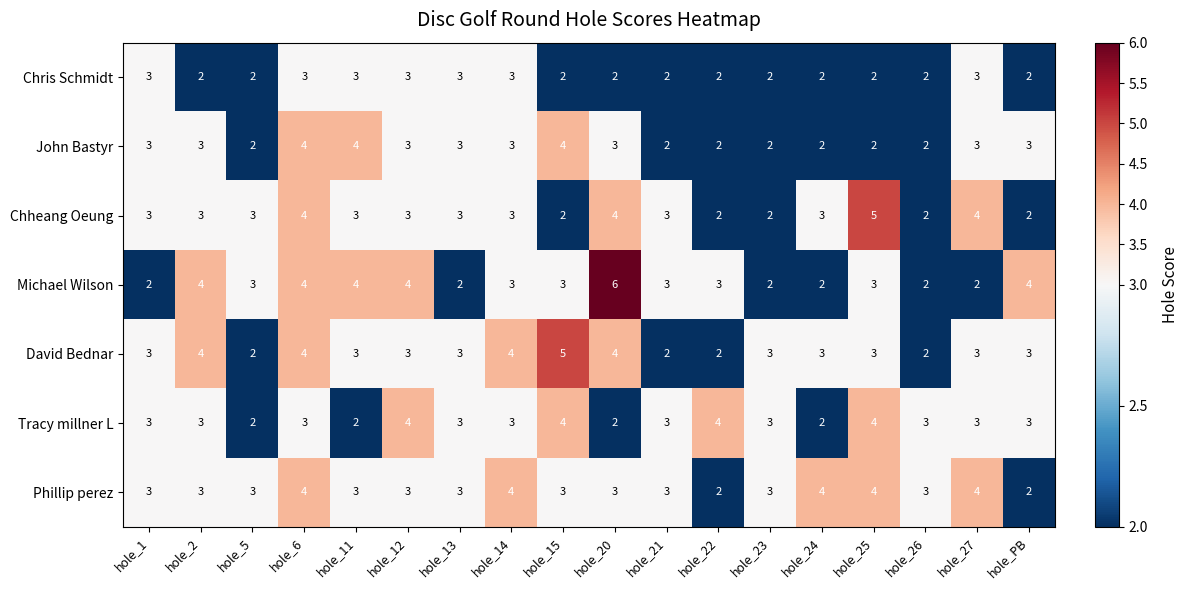

Is it true that David Bednar equals 0 at hole_22?

False